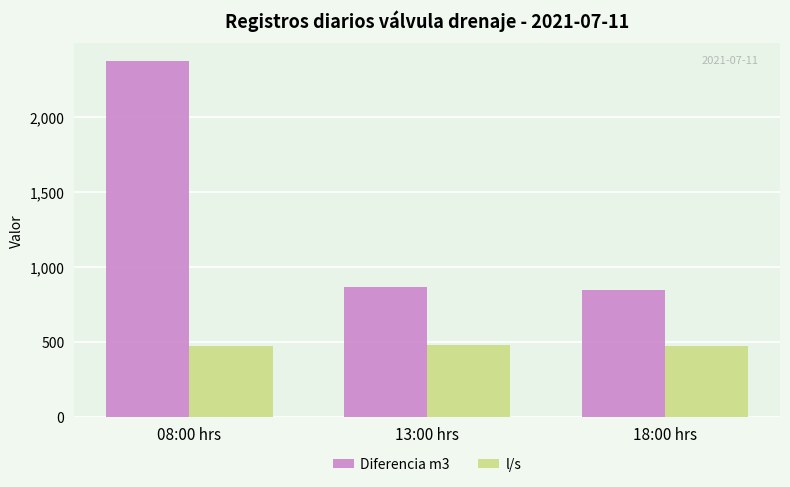

Are the bars horizontal?

No